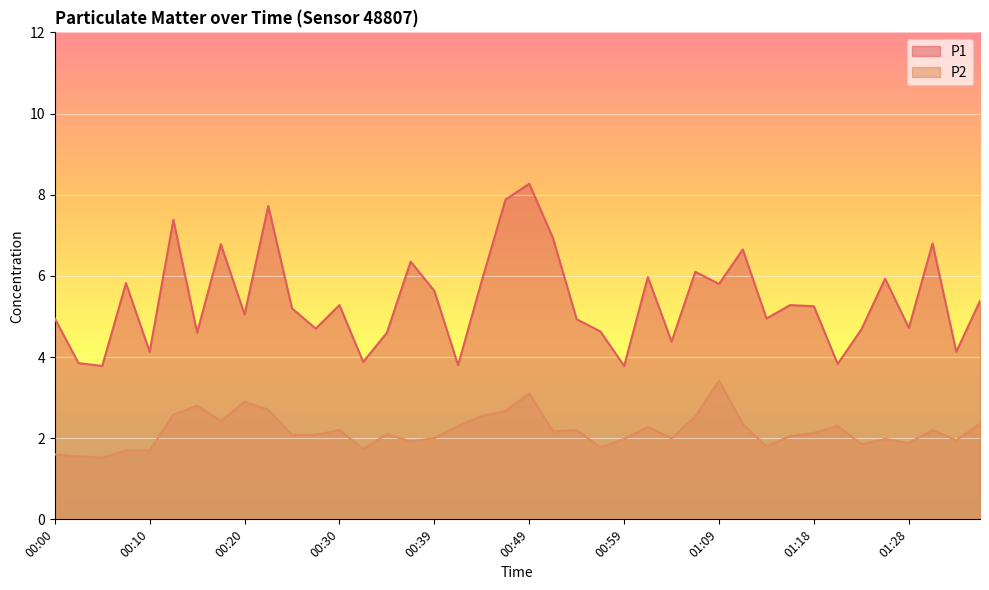

At which category is the sum across all series the highest?

00:49